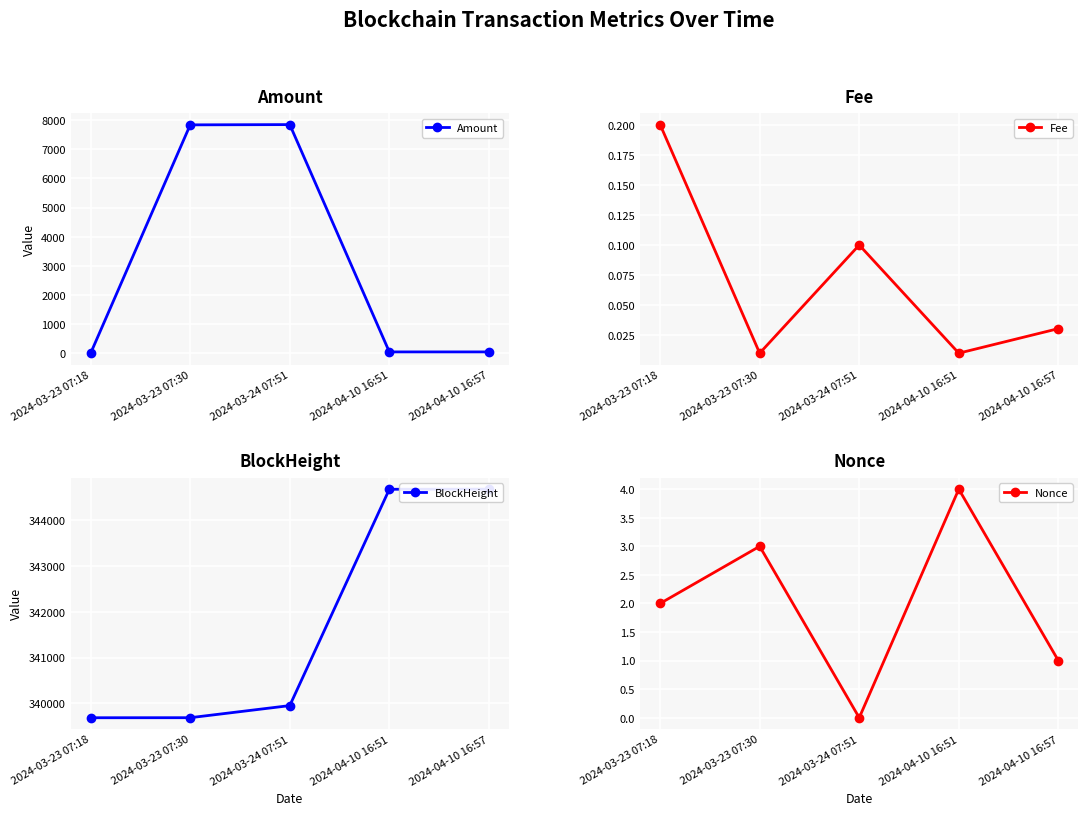

At which category is the sum across all series the highest?

2024-03-24 07:51